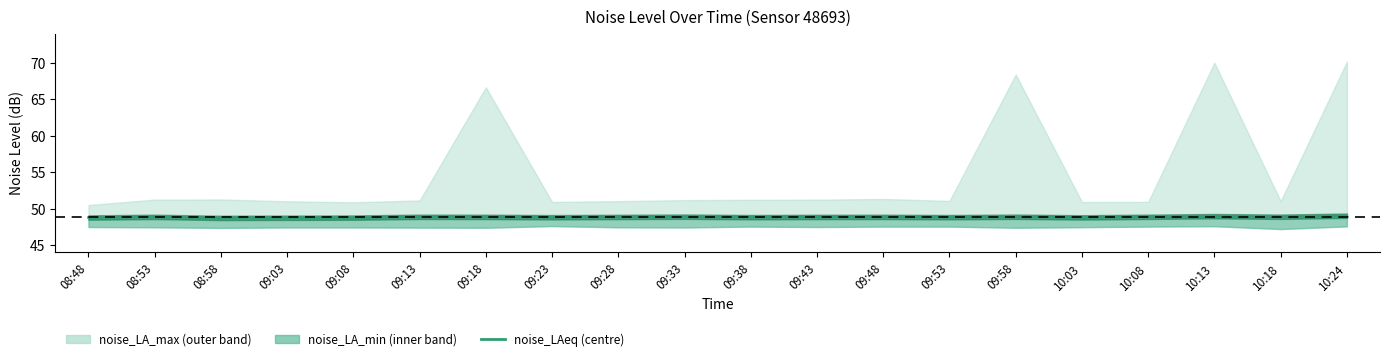

Reading right to left, extract all data points from this chart.

10:24=49.0	10:18=48.9	10:13=49.0	10:08=48.9	10:03=48.8	09:58=48.9	09:53=48.8	09:48=48.9	09:43=48.9	09:38=48.8	09:33=48.9	09:28=48.9	09:23=48.8	09:18=48.9	09:13=48.9	09:08=48.8	09:03=48.8	08:58=48.7	08:53=48.9	08:48=48.8